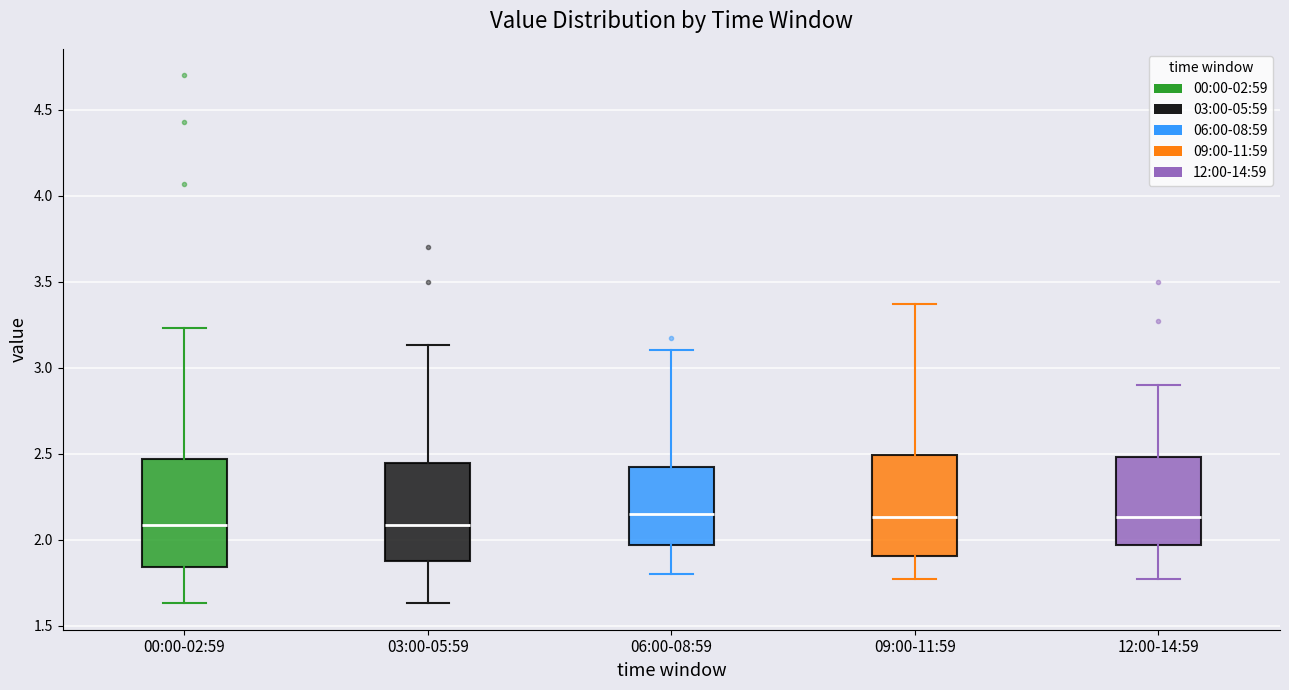

Reading left to right, read every box against the y-axis: the position of its median line, the range the box covers, and the ends of its whiskers. The values are not printed on the chart, so give them approximately, as read against the axis.

00:00-02:59: median 2.10, box 1.85 to 2.45, whiskers 1.65 to 3.25
03:00-05:59: median 2.10, box 1.90 to 2.45, whiskers 1.65 to 3.15
06:00-08:59: median 2.15, box 1.95 to 2.40, whiskers 1.80 to 3.10
09:00-11:59: median 2.15, box 1.90 to 2.50, whiskers 1.75 to 3.35
12:00-14:59: median 2.15, box 1.95 to 2.50, whiskers 1.75 to 2.90